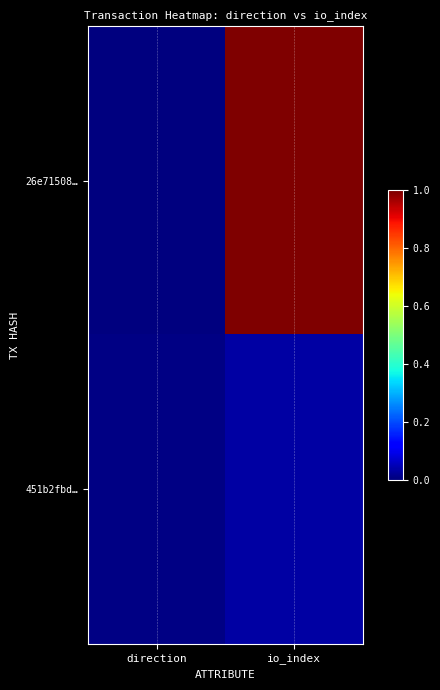

Reading left to right, list all the values displayed in this chart.

26e71508…: direction=0.0	io_index=1.0
451b2fbd…: direction=0.0	io_index=0.0